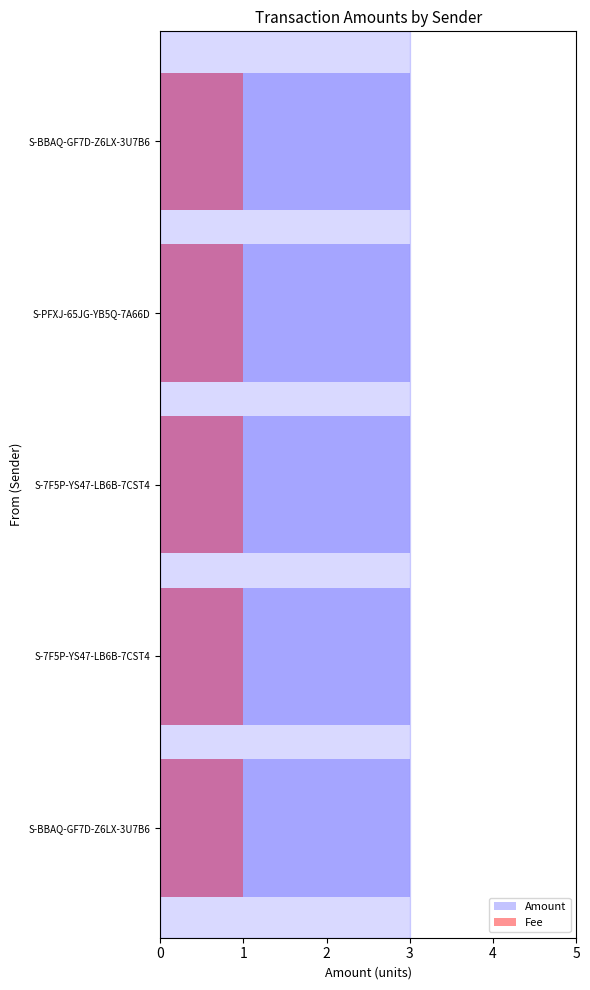

At S-7F5P-YS47-LB6B-7CST4, list the series in order from smallest to largest.

Fee, Amount